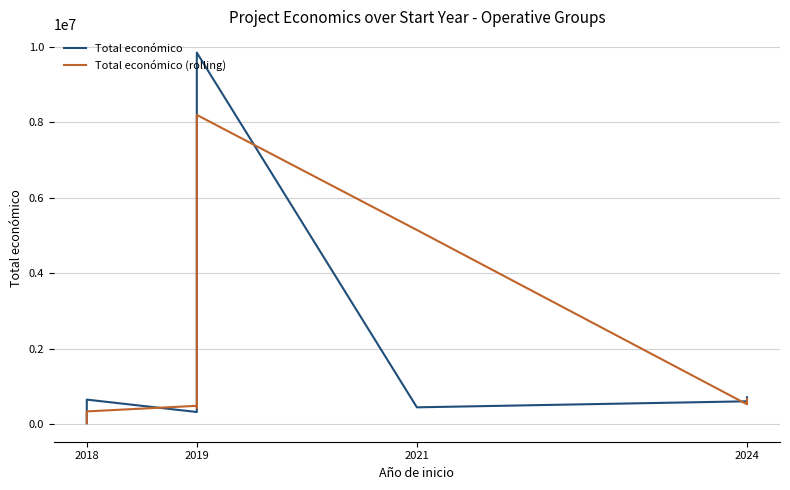

How many values in the Total económico (rolling) series are below 605334?

5